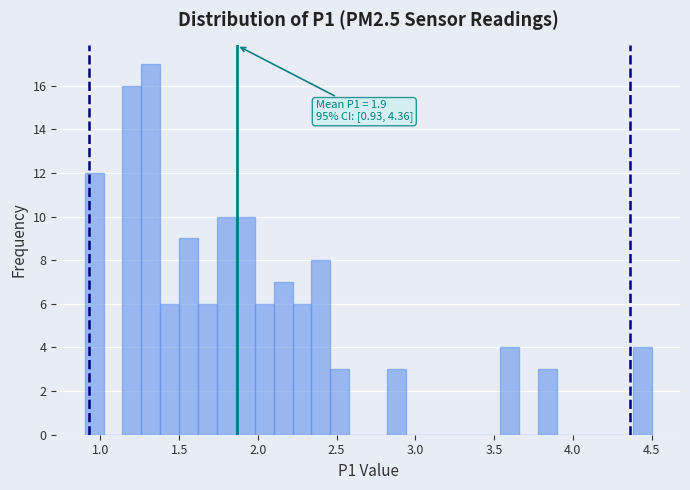

Read against the x-axis, roughly where is the centre of the tallest bar?

1.30